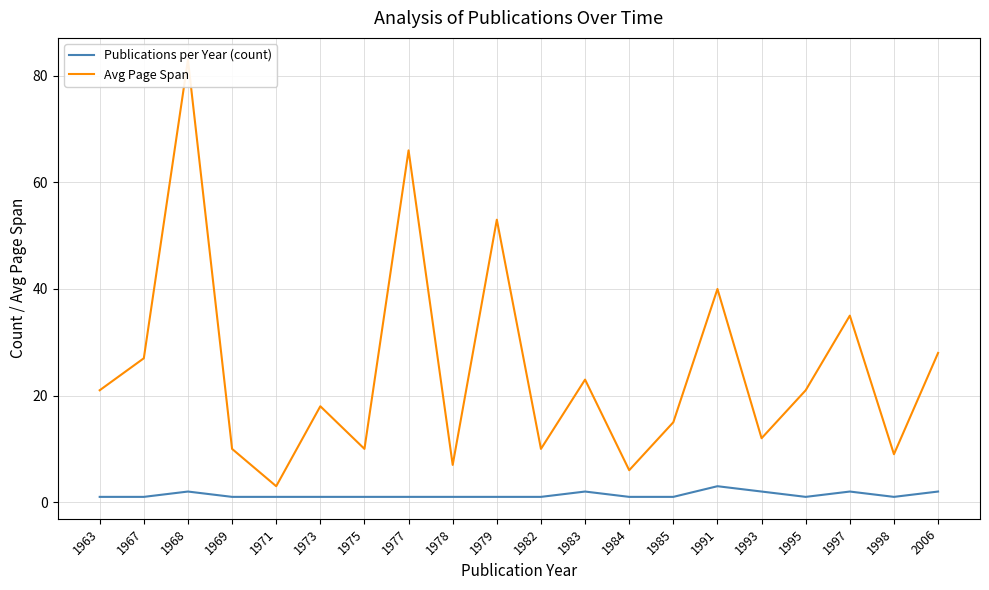

Which has a higher value, 1983 or 1963?

1983